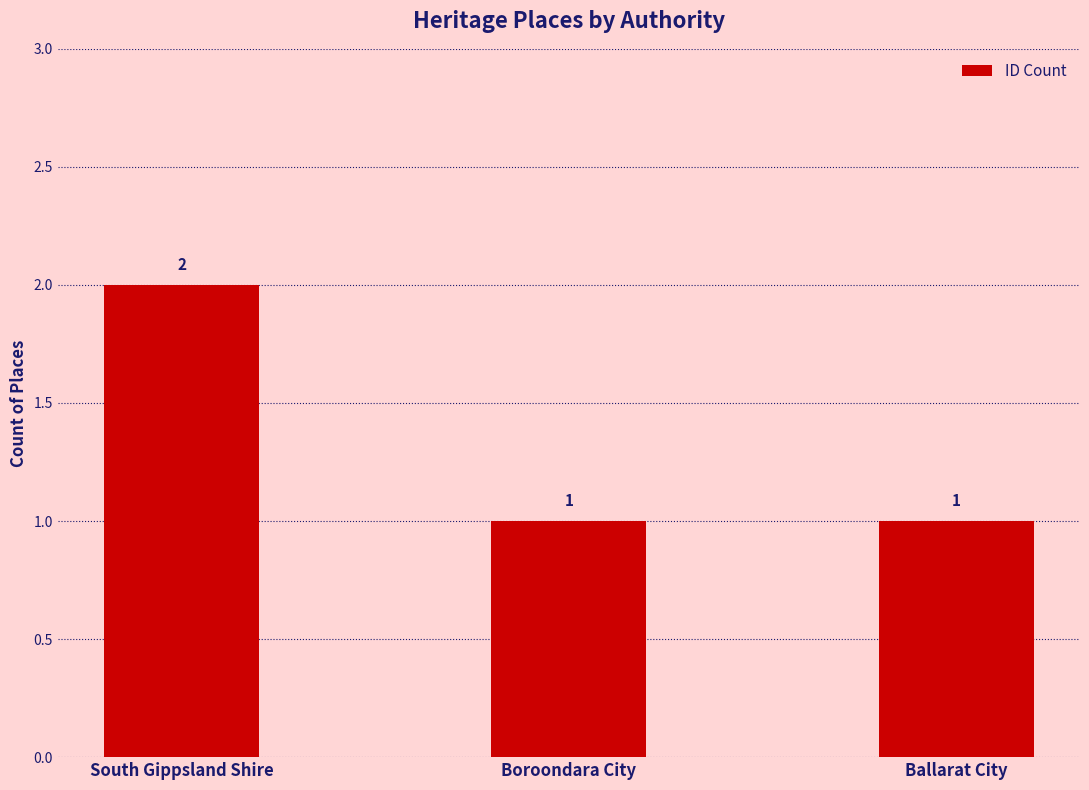

True or false: the data shows 1 at Ballarat City.

True